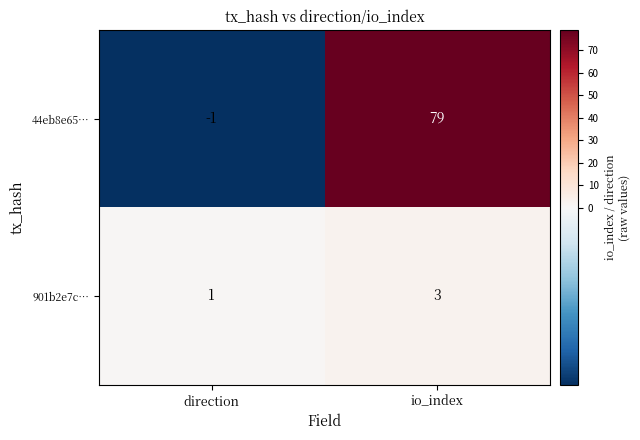

What is the sum of the 44eb8e65… values at direction and io_index?

78